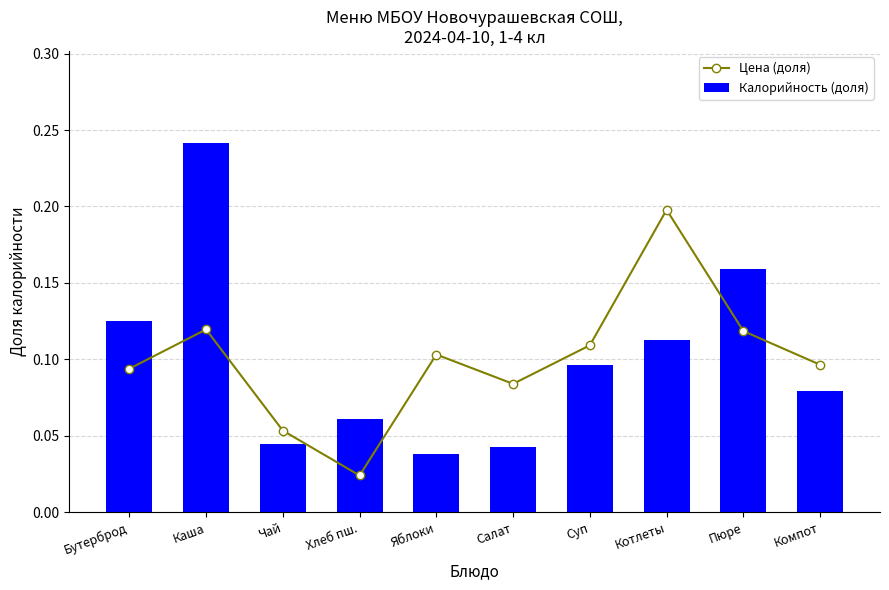

The value of Цена (доля) at Салат is 0.1. True or false?

False